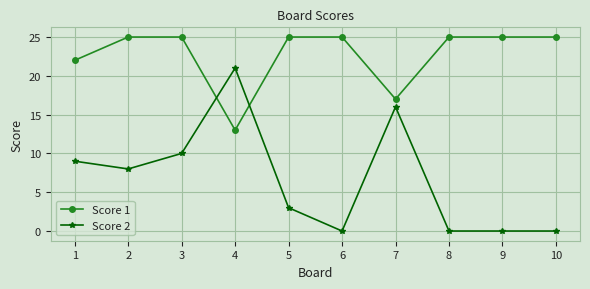

What is the sum of the Score 2 values at 7 and 9?

16